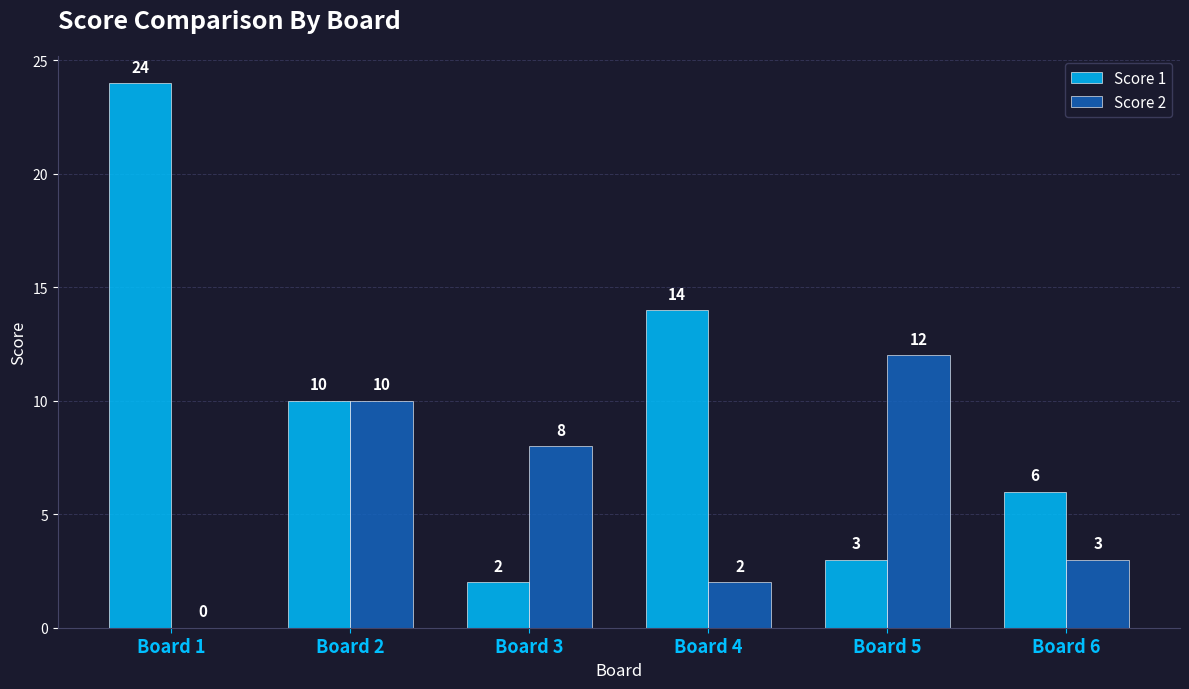

Is it true that Score 2 equals 3 at Board 6?

True